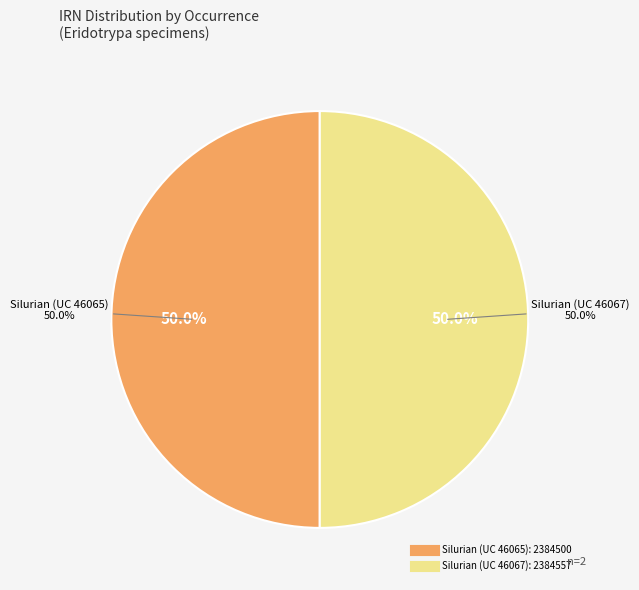

What percentage is the Silurian (UC 46065) slice, to the nearest percent?

50%